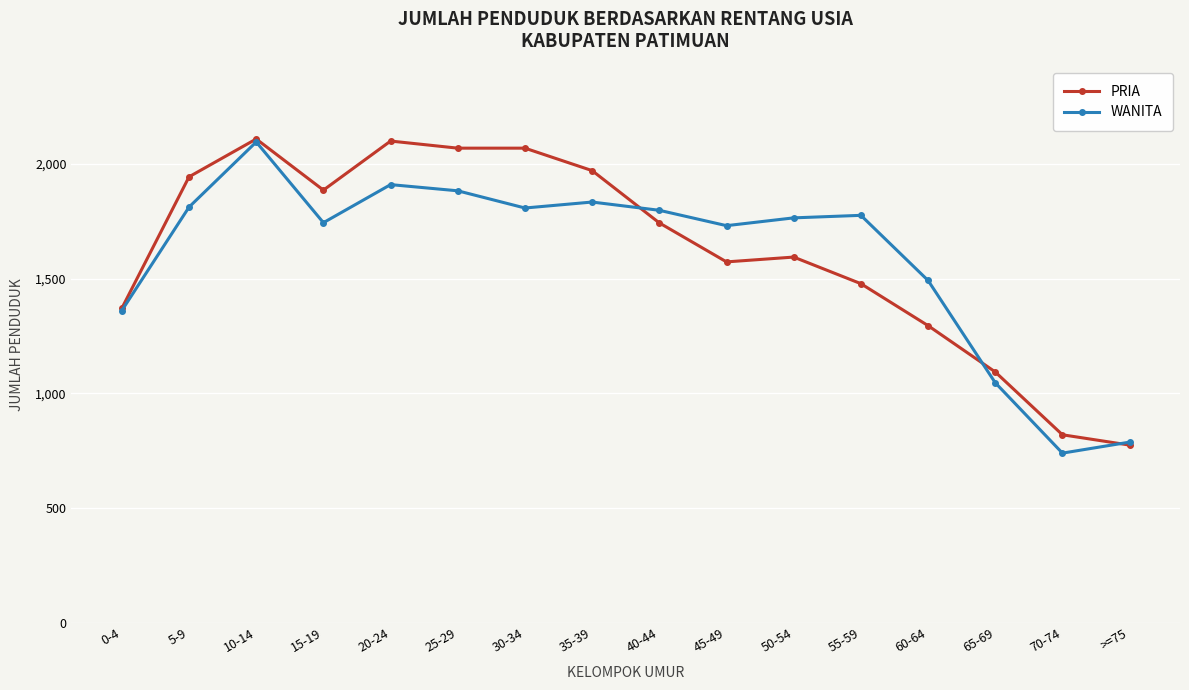

Where does the WANITA series first go above 1776?

5-9